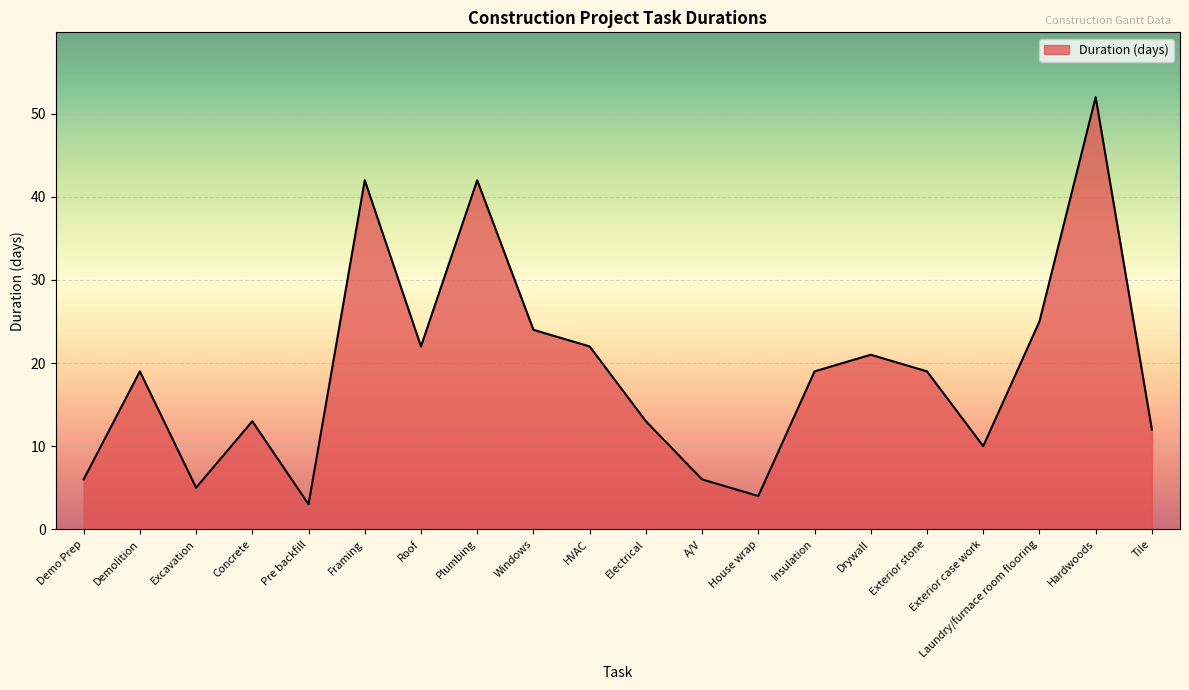

Approximately how many times larger is the value at Drywall compared to Demo Prep?

3.5